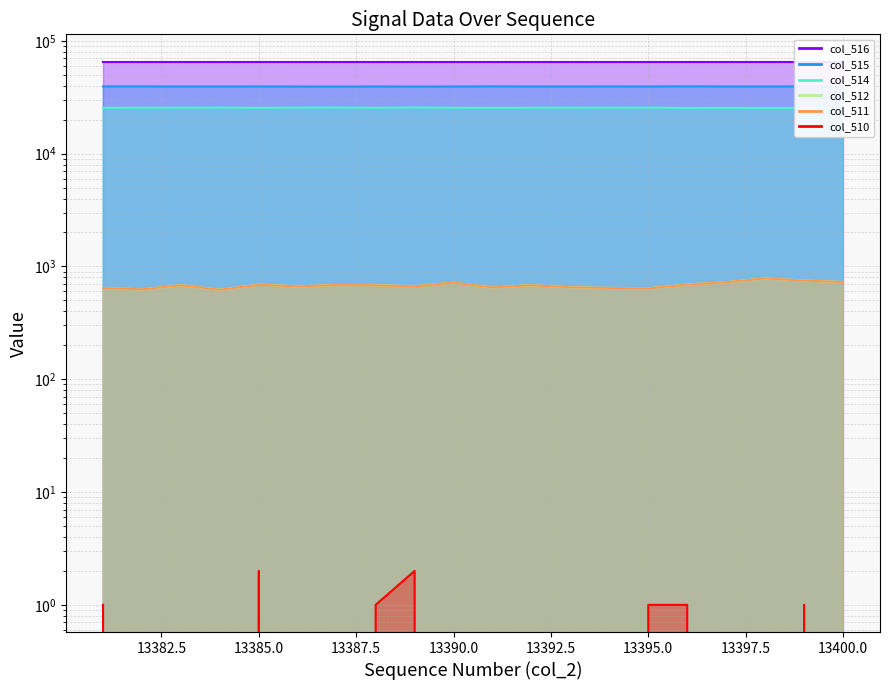

Where is the first local minimum for col_514?

13383